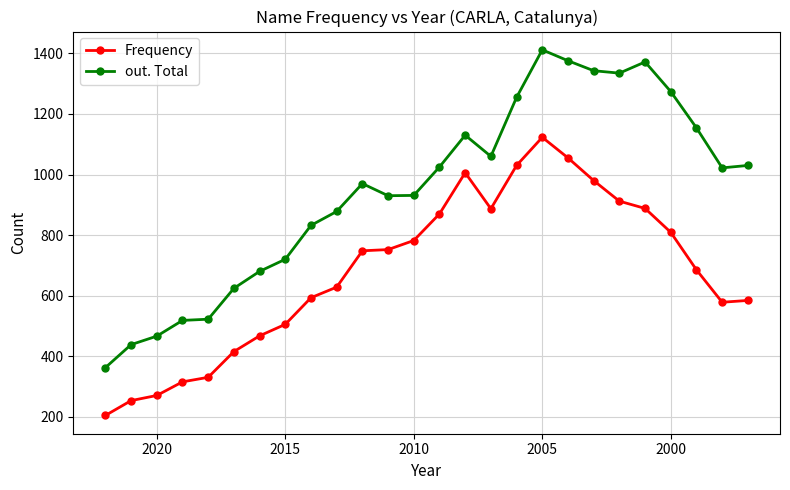

What is the average value of the Frequency series?

680